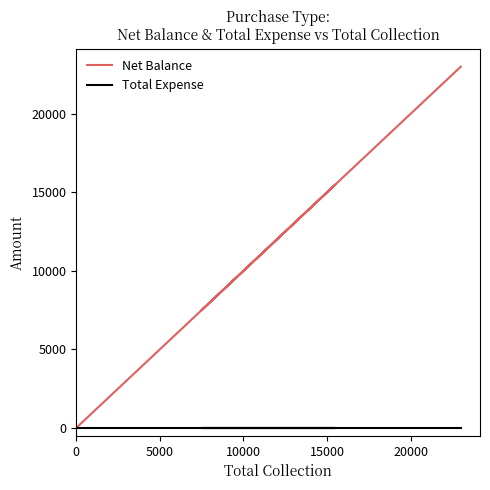

What is the maximum value shown in the chart?

23000